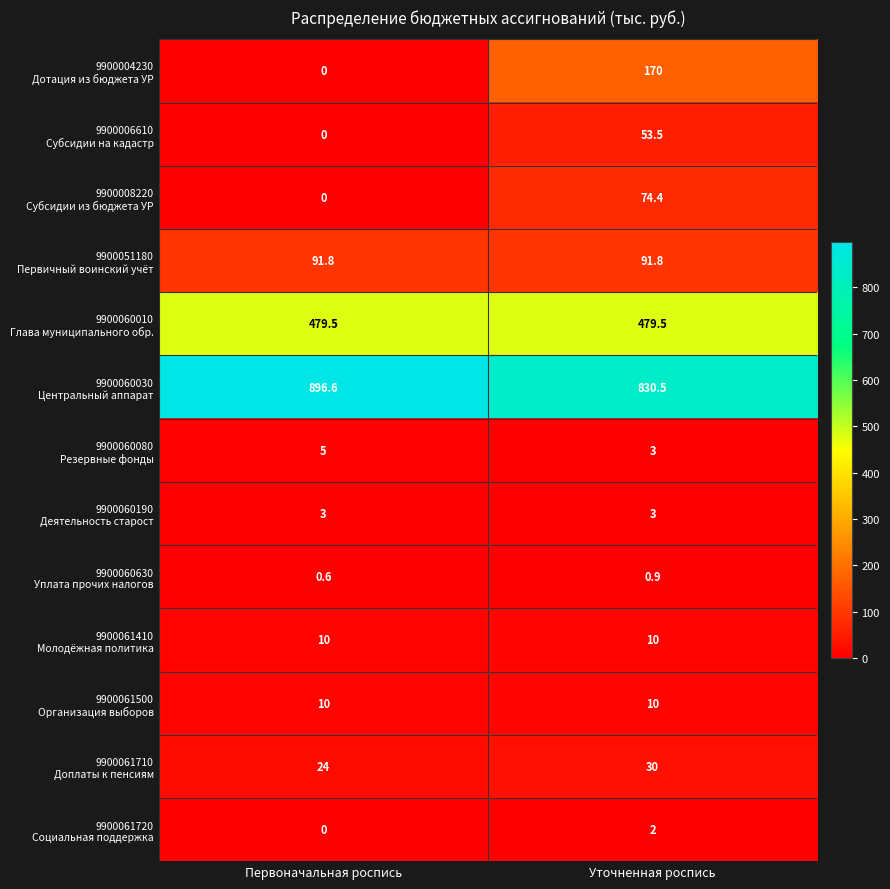

Which label corresponds to the largest value in the chart?

Первоначальная роспись